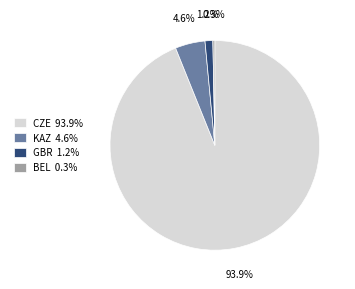

The BEL slice represents 13% of the pie. True or false?

False